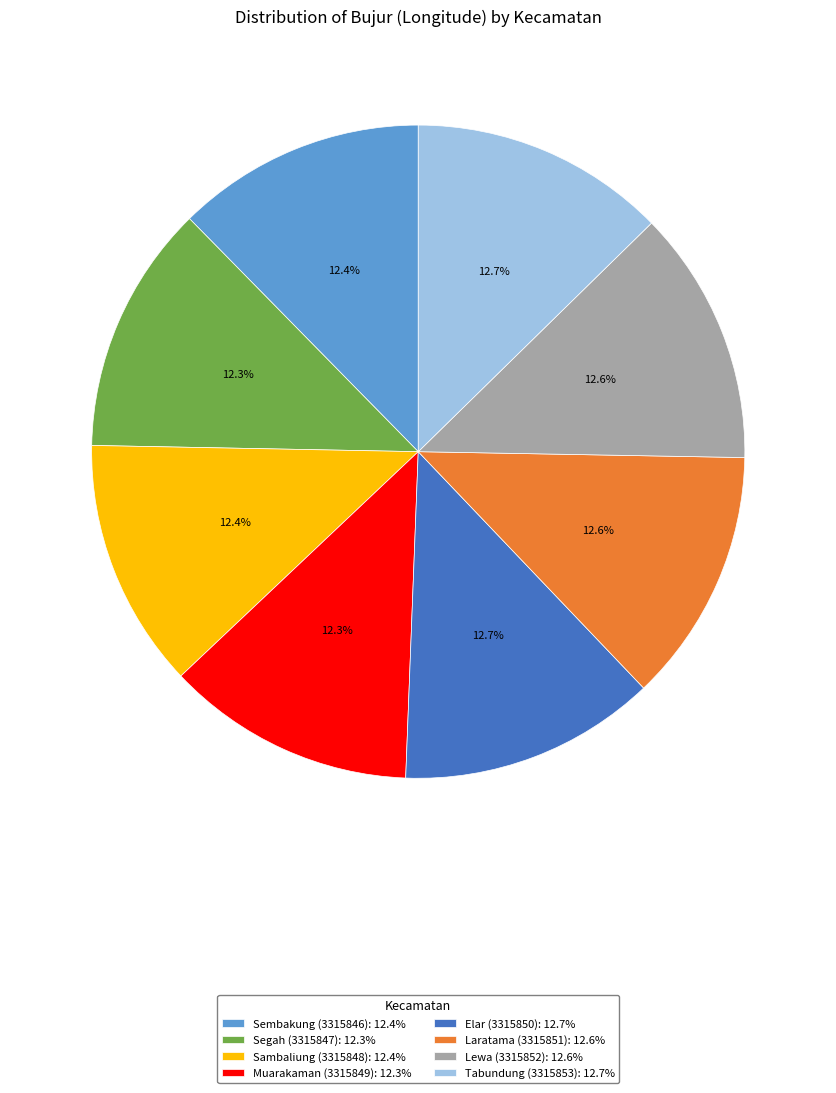

How many segments does this pie chart have?

8